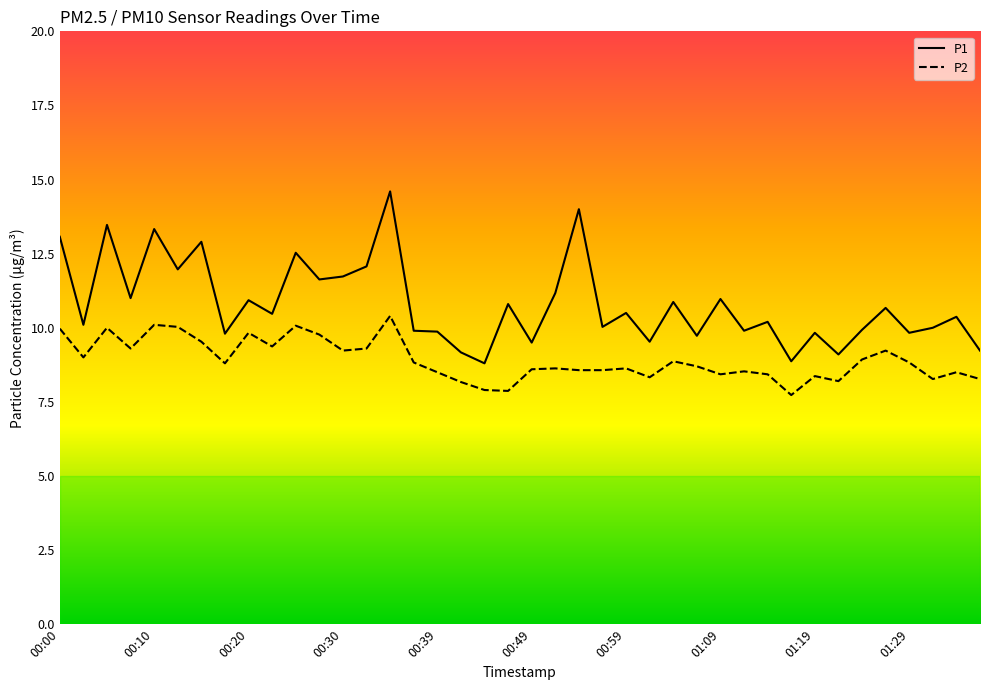

In P1, how many points are higher than both neighbors (excluding endpoints)?

15